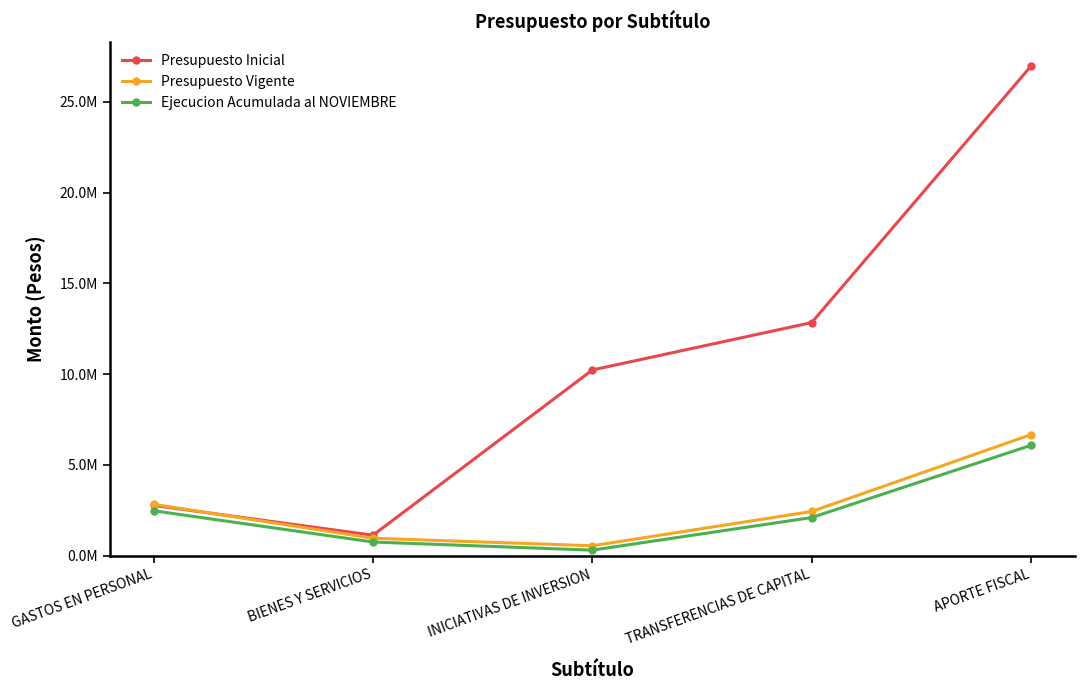

What are all the series names shown in the legend?

Presupuesto Inicial, Presupuesto Vigente, Ejecucion Acumulada al NOVIEMBRE